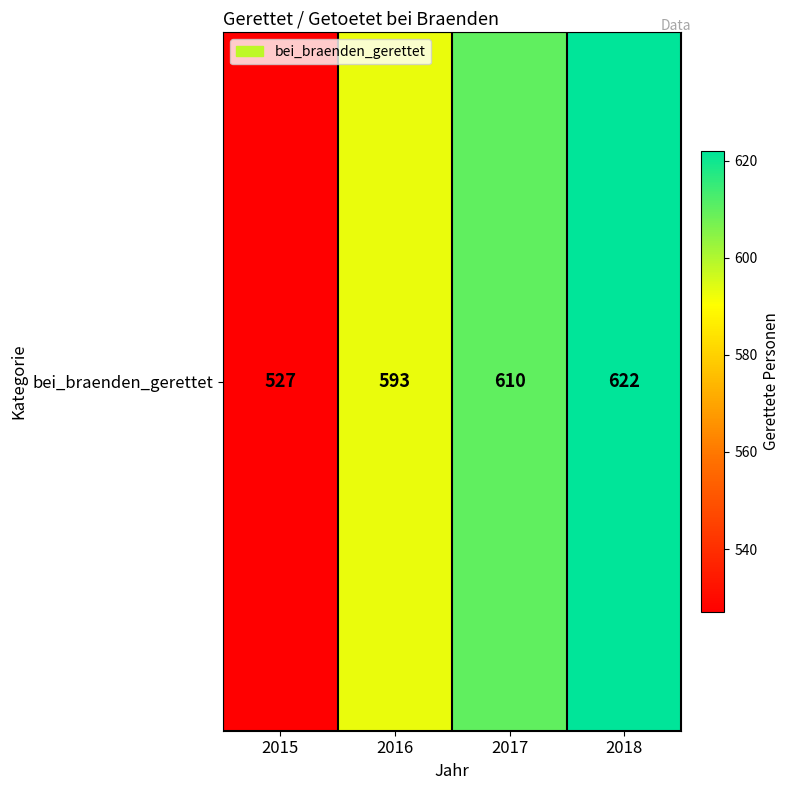

Which has a higher value, 2018 or 2017?

2018